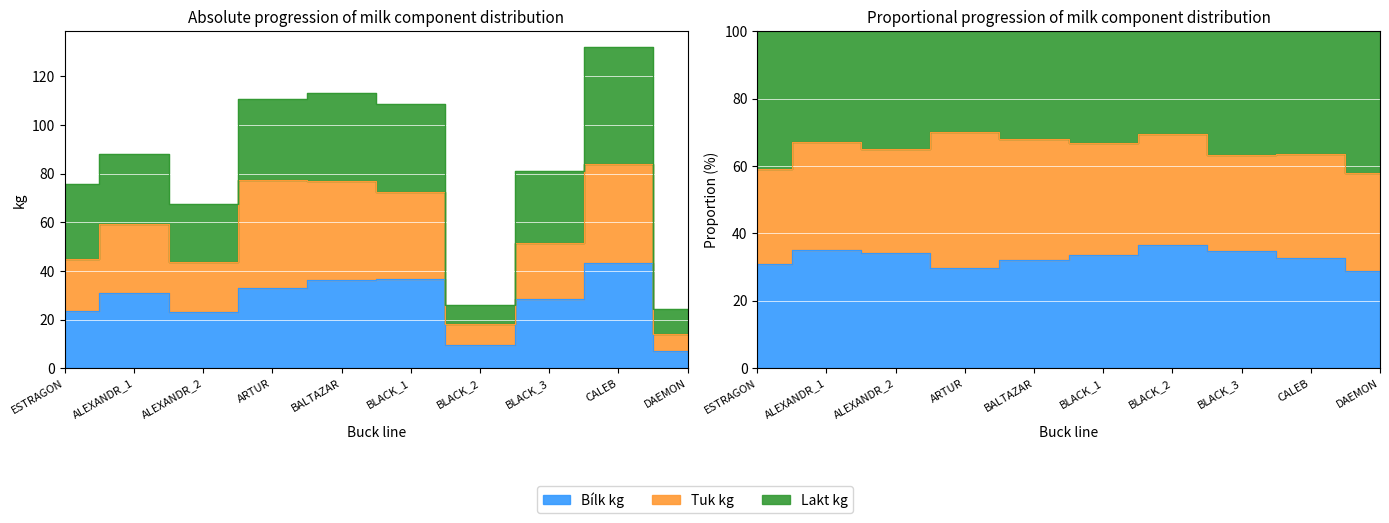

What is the total value across all series at ALEXANDR_2?

66.8